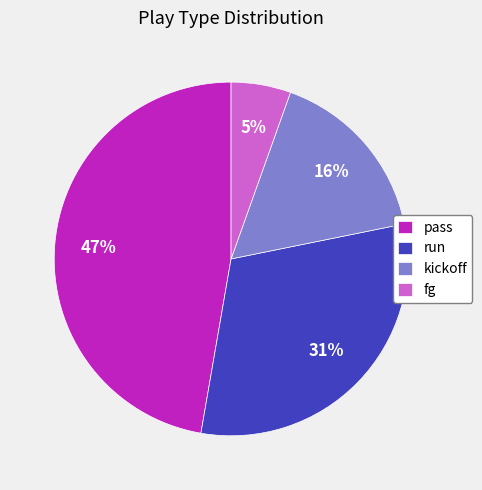

Is fg the majority of the pie?

No